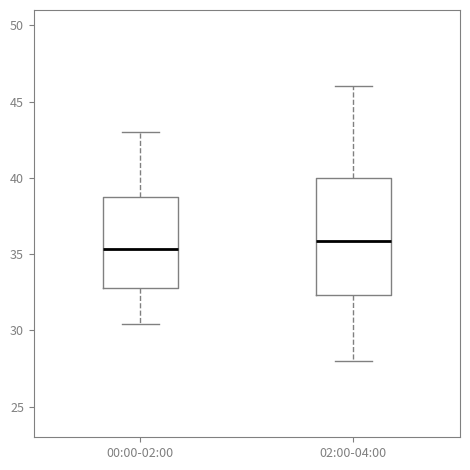

Which box is the tallest, from its lower edge to its upper edge?

02:00-04:00